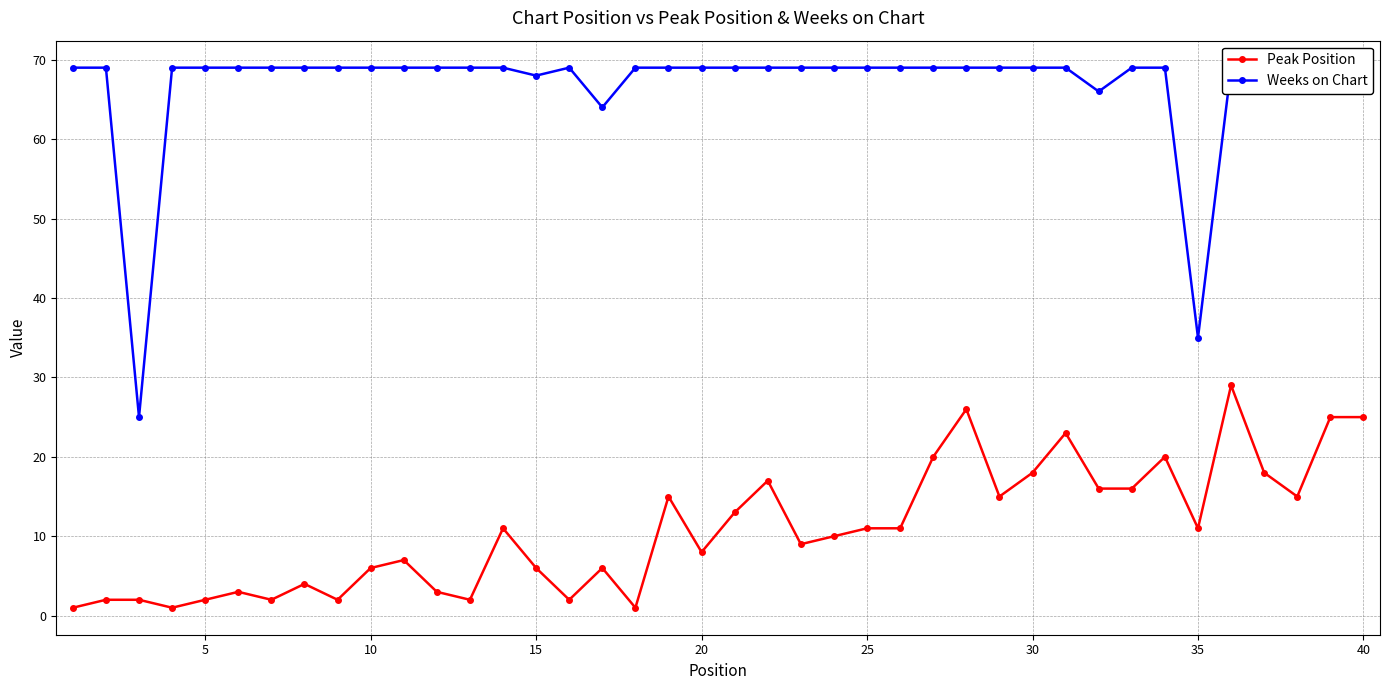

Is this an area chart (filled region under the line)?

No